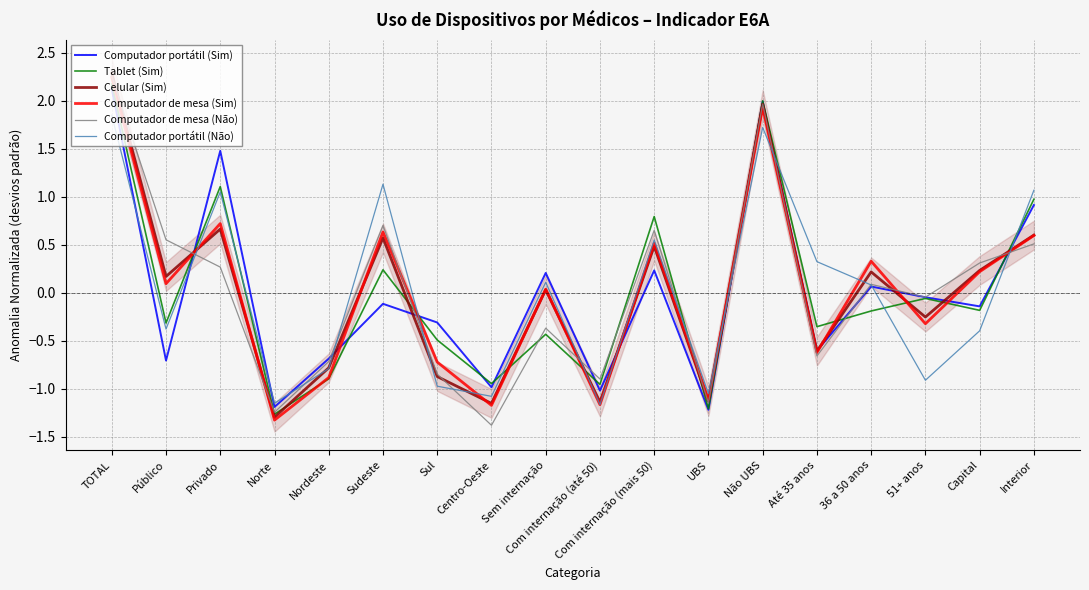

The value of Tablet (Sim) at Público is -0.5. True or false?

False